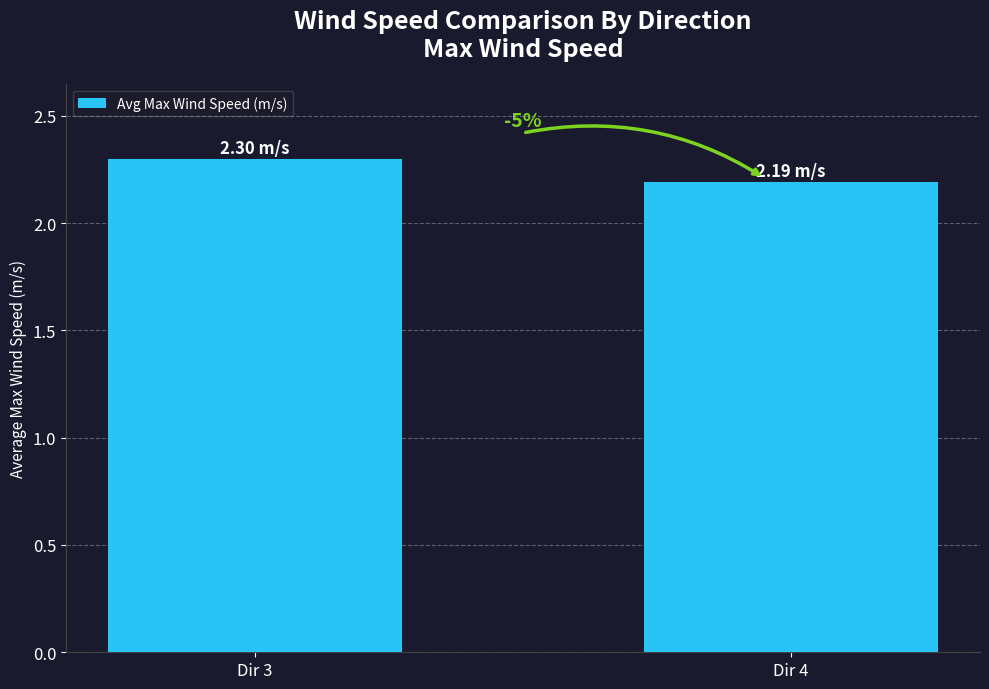

Rank the categories by value from highest to lowest.

Dir 3, Dir 4